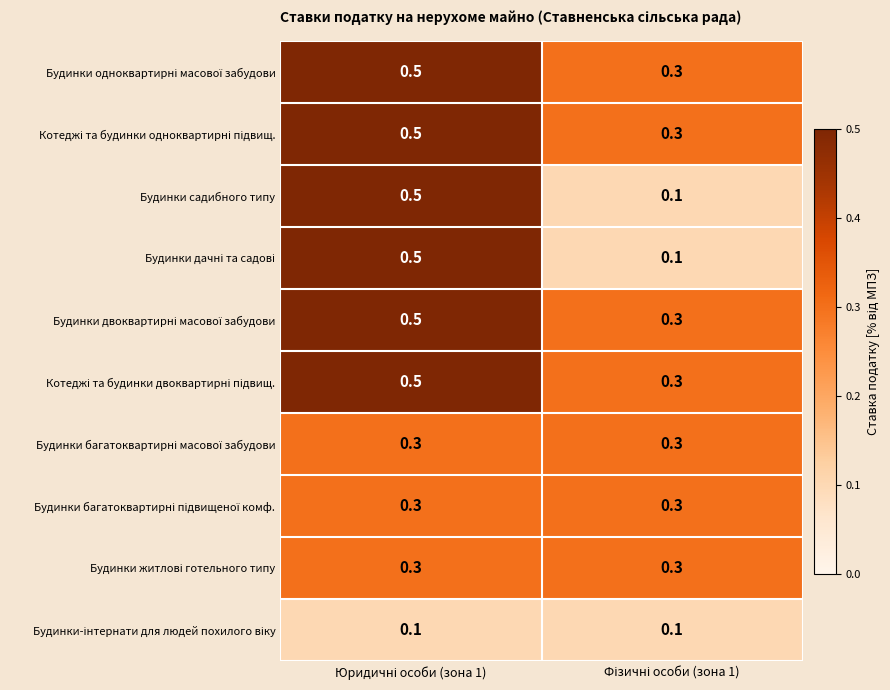

The value of Будинки житлові готельного типу at Фізичні особи (зона 1) is 0.2. True or false?

False